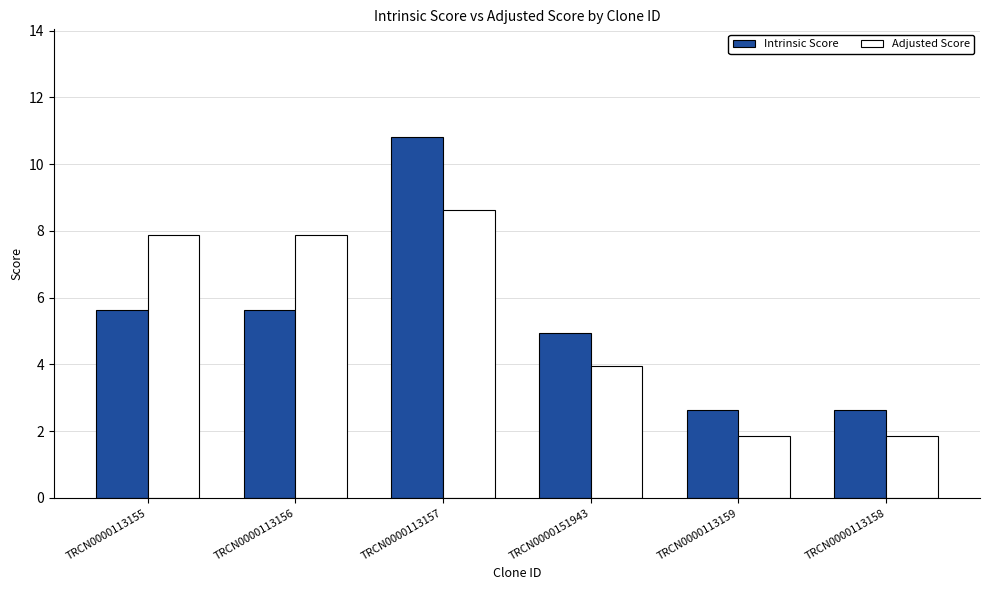

The value of Intrinsic Score at TRCN0000113159 is 2.6. True or false?

True